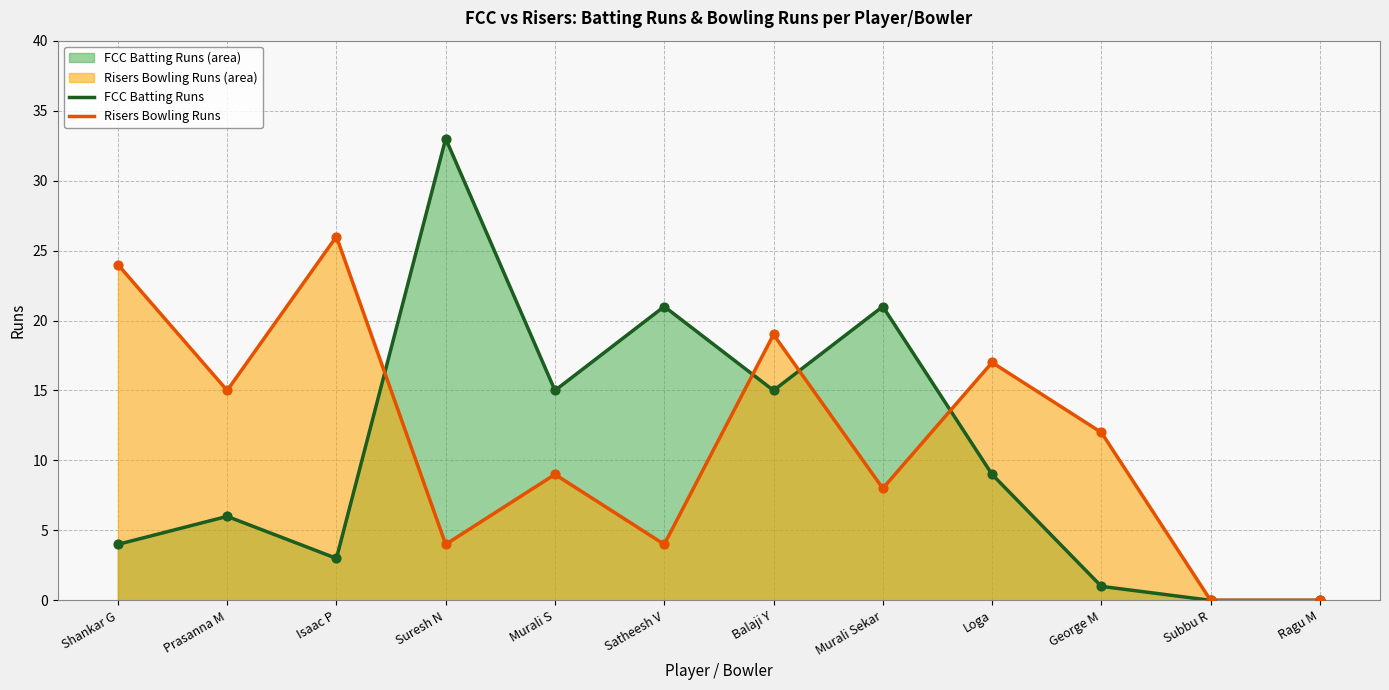

Which series contains the lowest Y value?

FCC Batting Runs